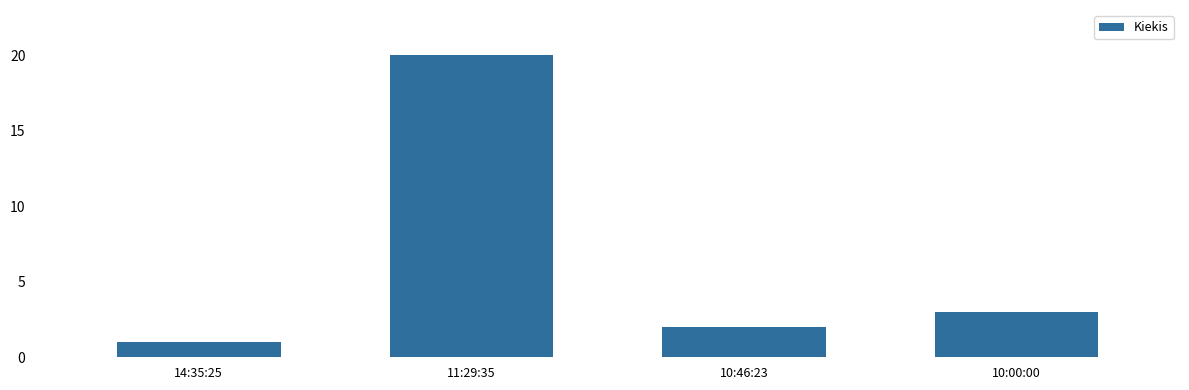

Count the number of data series in this chart.

1